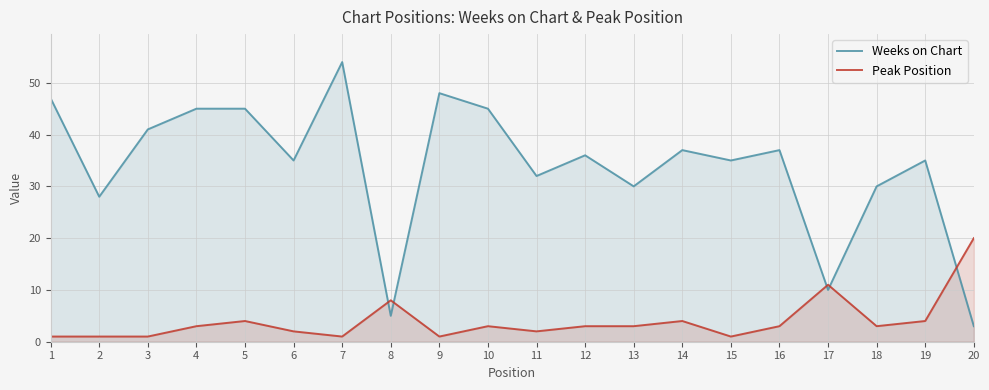

Which series has the largest range (max minus min)?

Weeks on Chart